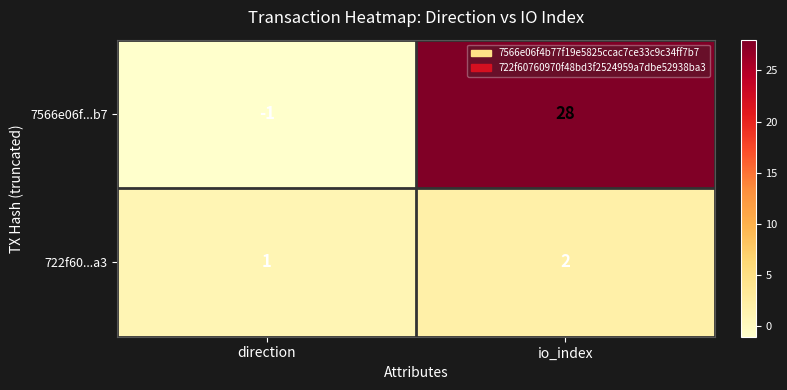

What is the average value of the 7566e06f...b7 series?

14